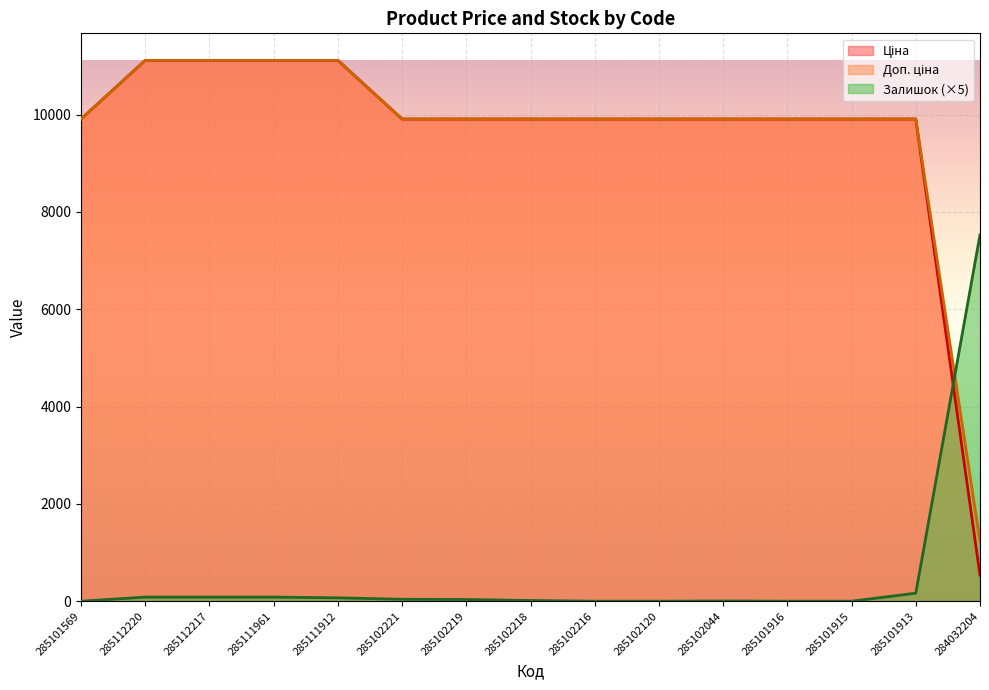

What is the label of the 5th point from the right?

285102044